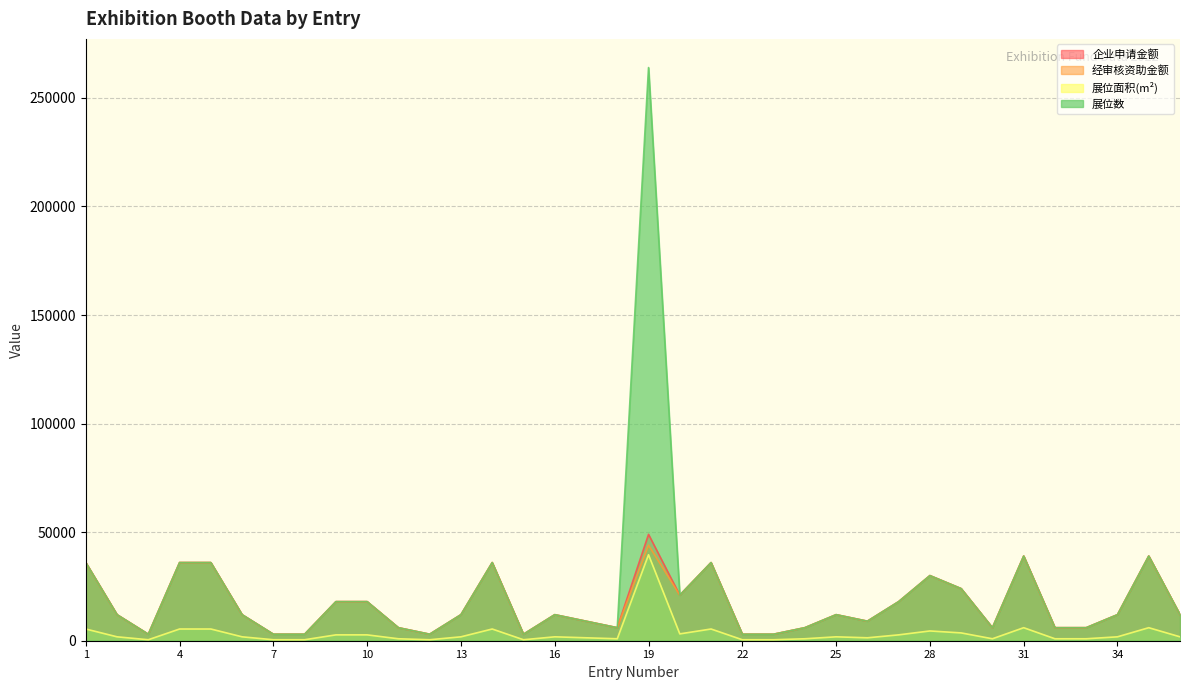

Does the chart display data point markers on the line(s)?

No